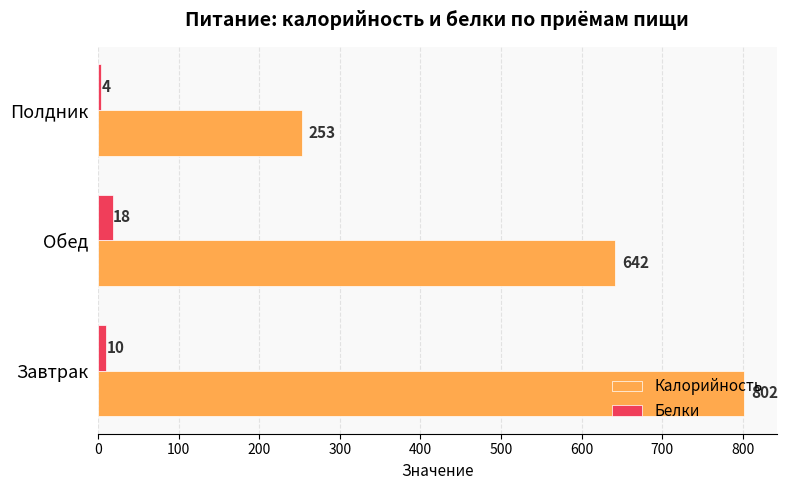

Between Завтрак and Полдник, which series saw the biggest shift?

Калорийность